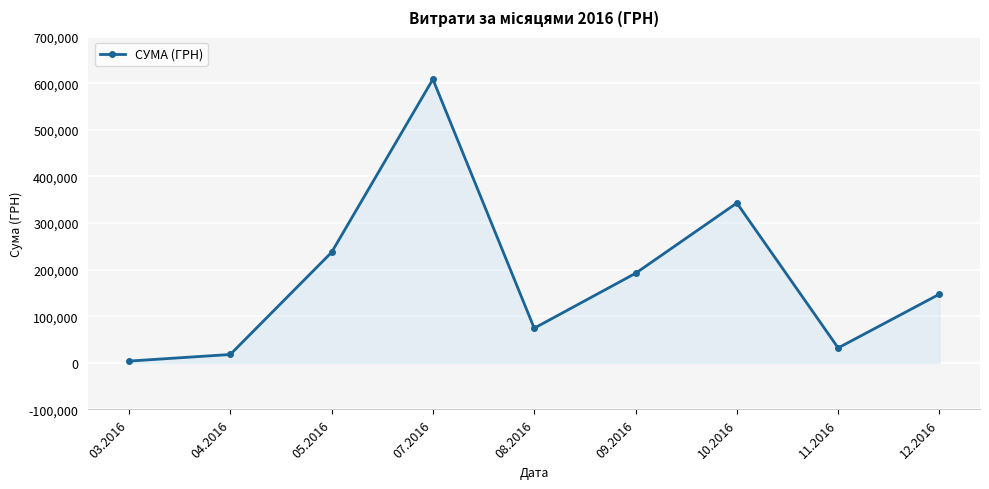

Rank the categories by value from lowest to highest.

03.2016, 04.2016, 11.2016, 08.2016, 12.2016, 09.2016, 05.2016, 10.2016, 07.2016